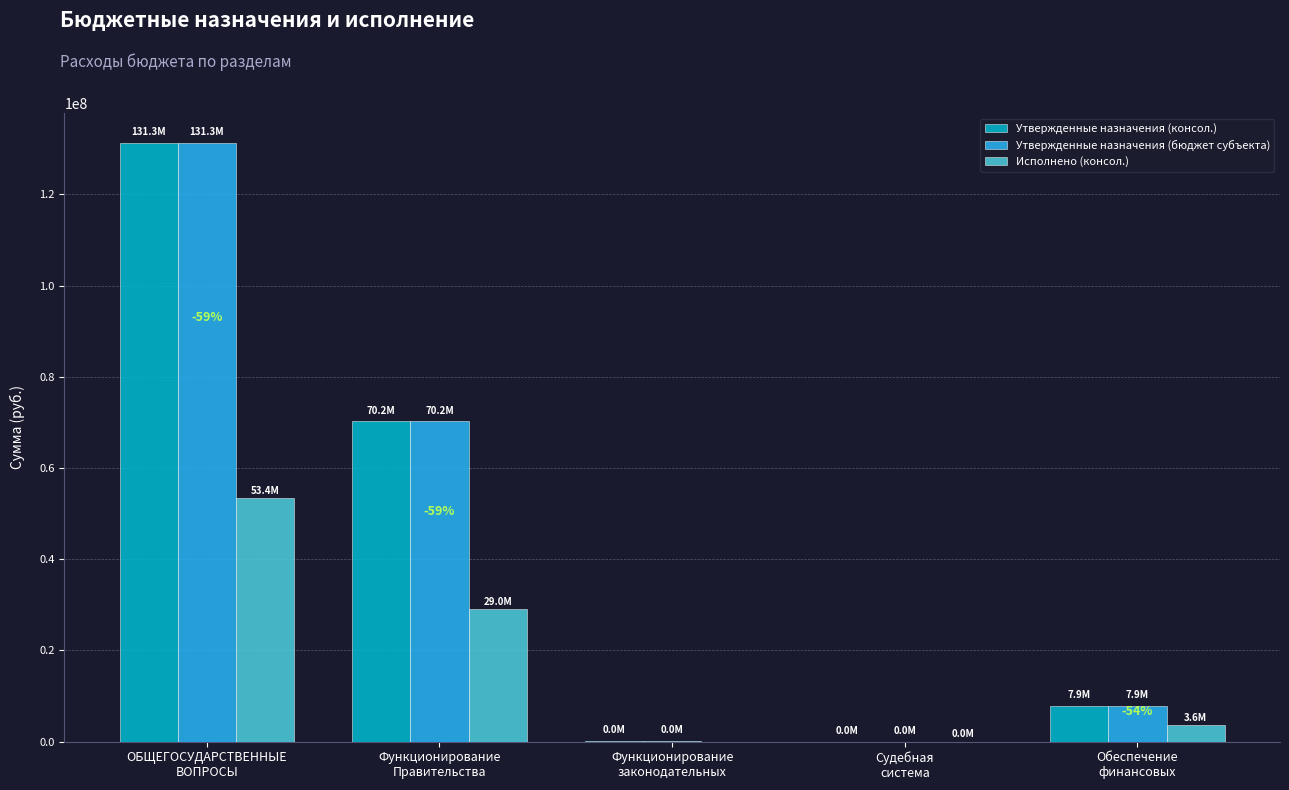

What is the highest value of the Утвержденные назначения (консол.) series?

131265850.1